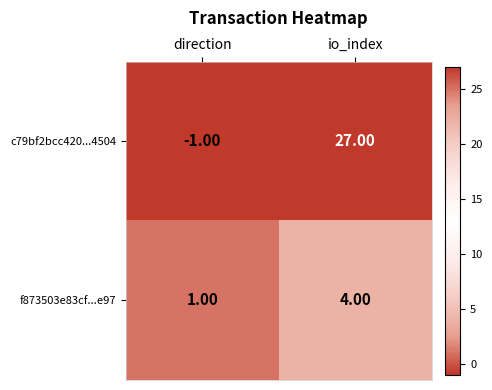

At how many categories does at least one series exceed 12?

1